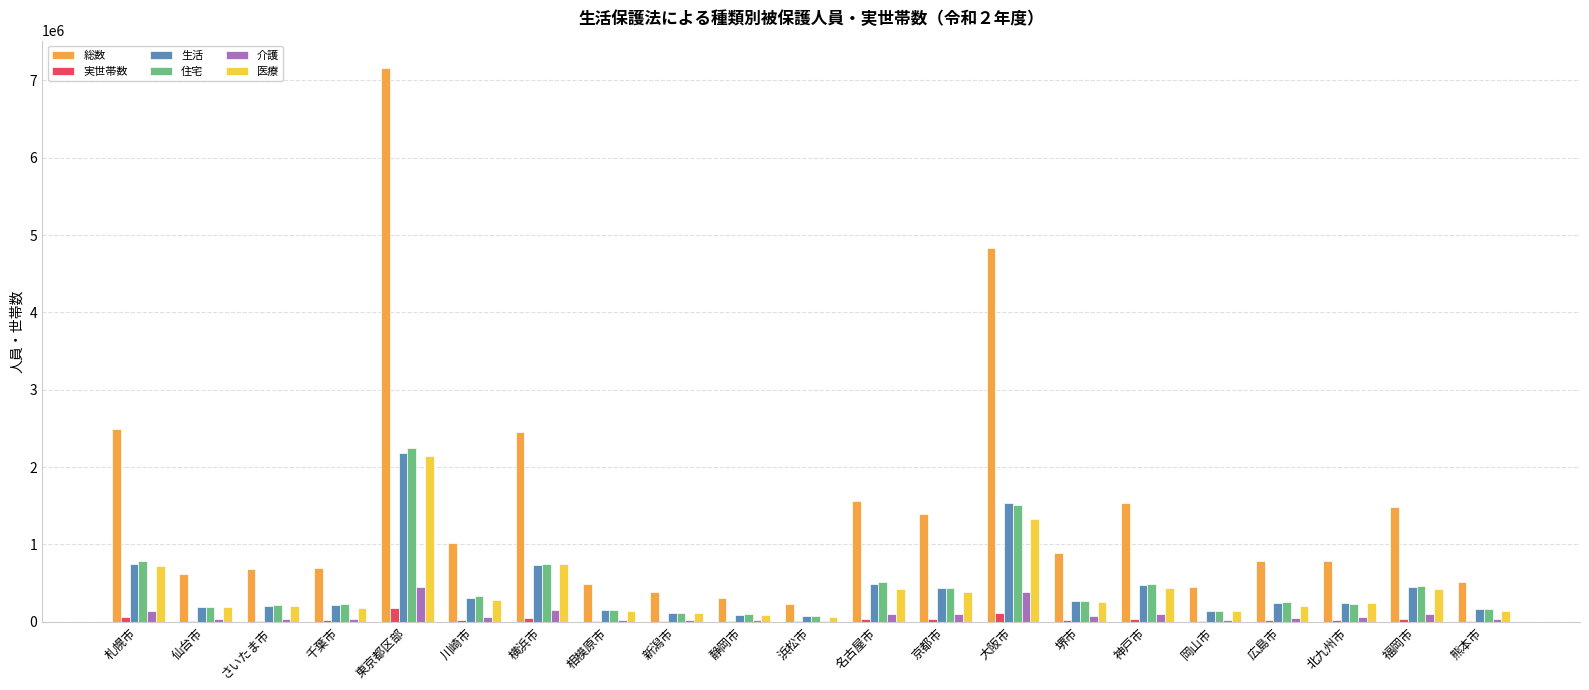

Are the bars grouped side by side (vs. stacked)?

Yes